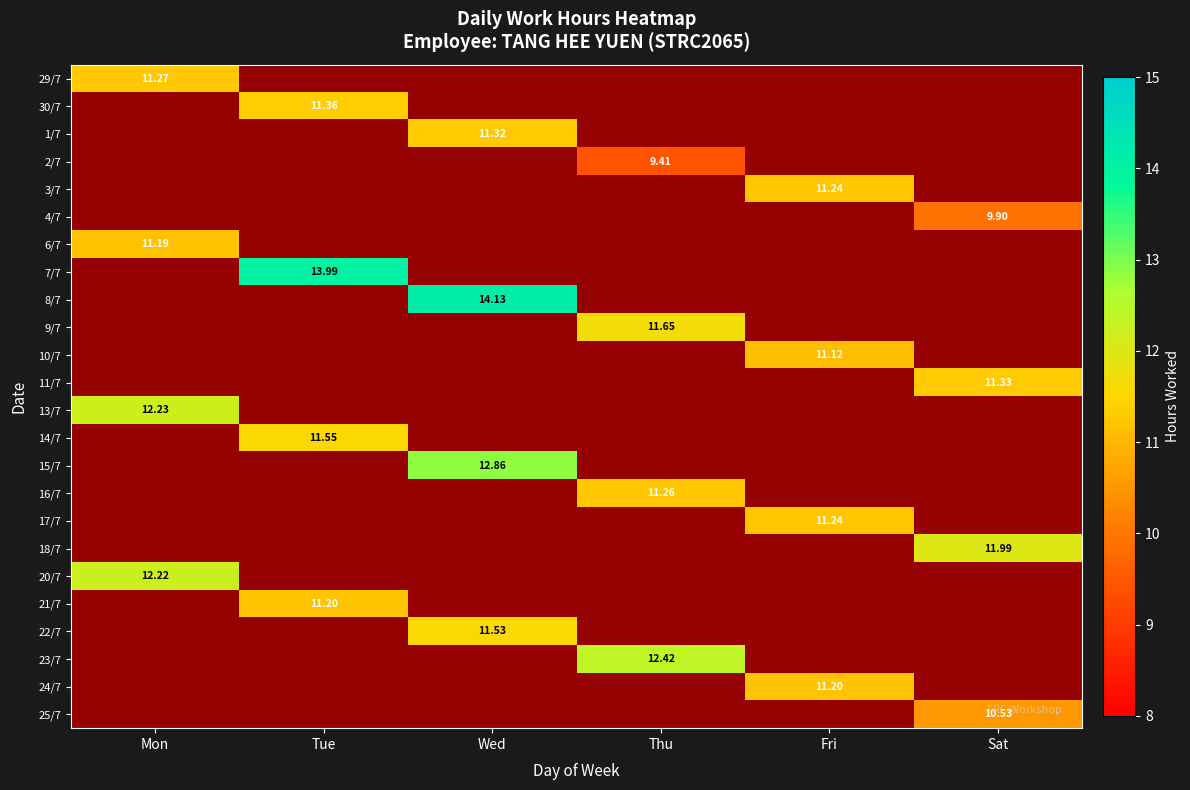

Is the value of 24/7 at Fri greater than the value of 14/7 at Fri?

No